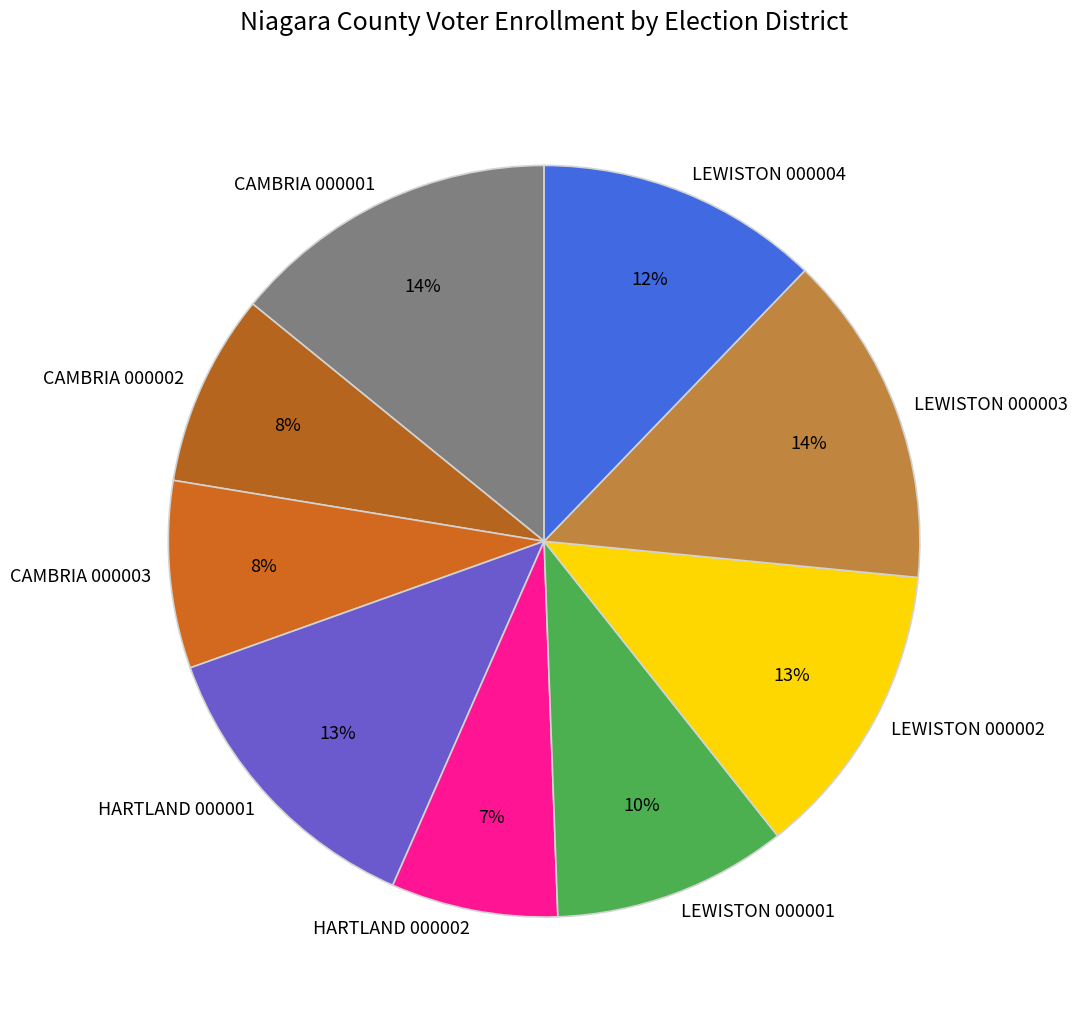

Does CAMBRIA 000001 account for over 50% of the chart?

No